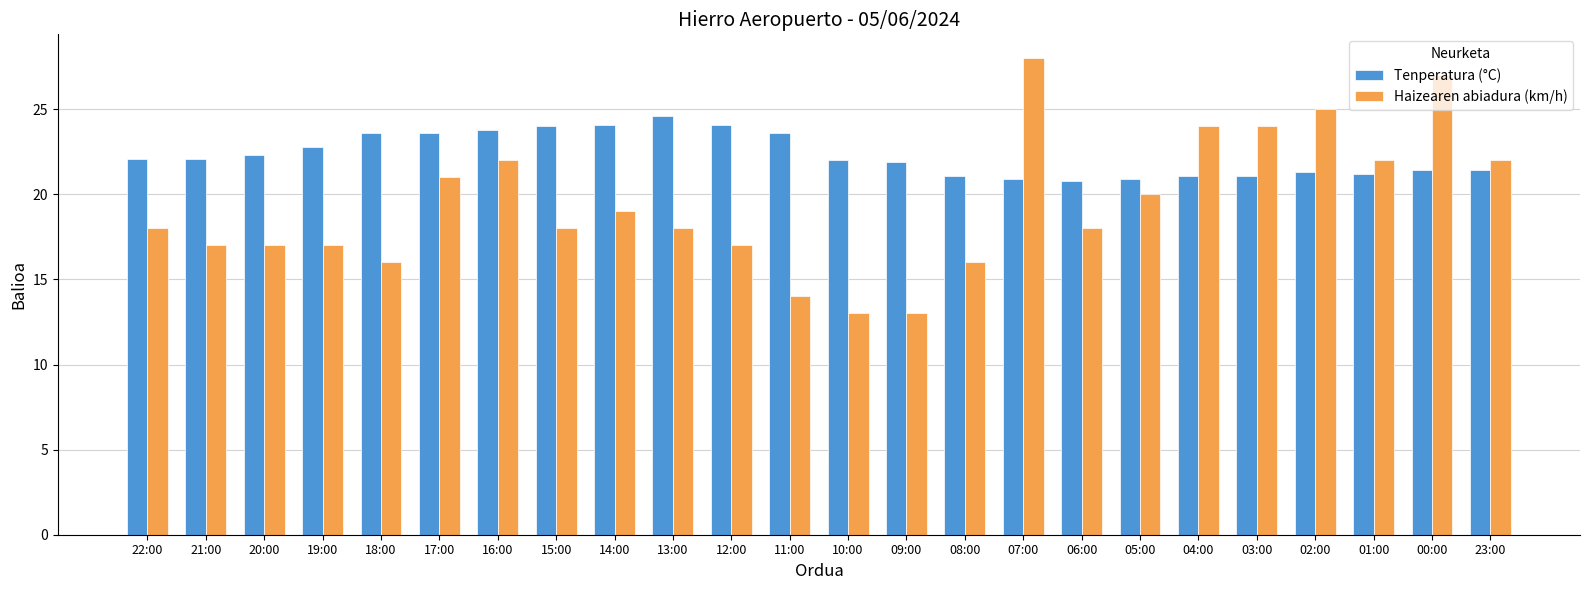

How many categories are shown in the chart?

24